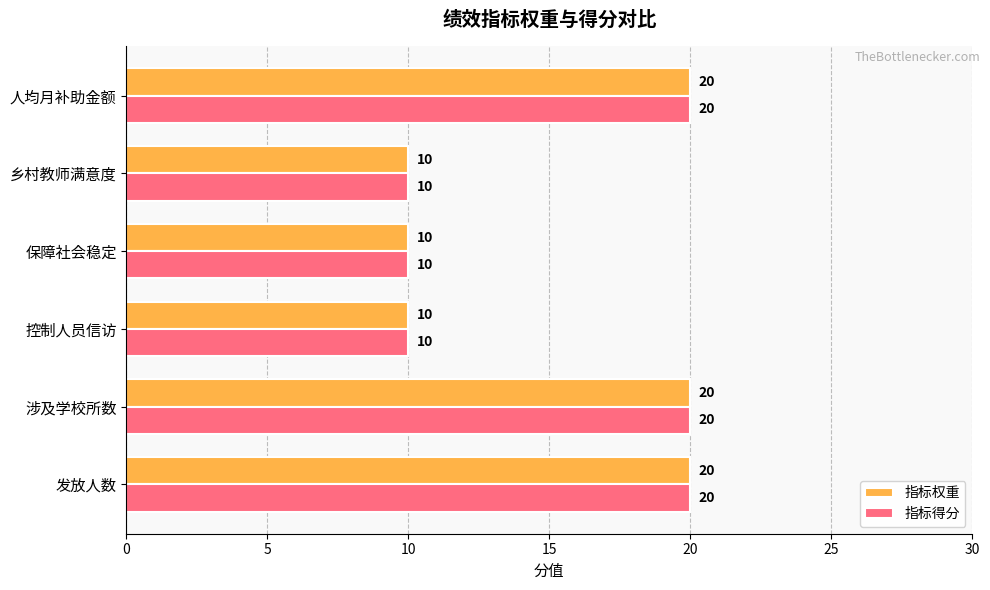

True or false: 指标得分 has a value of 10 at 控制人员信访.

True